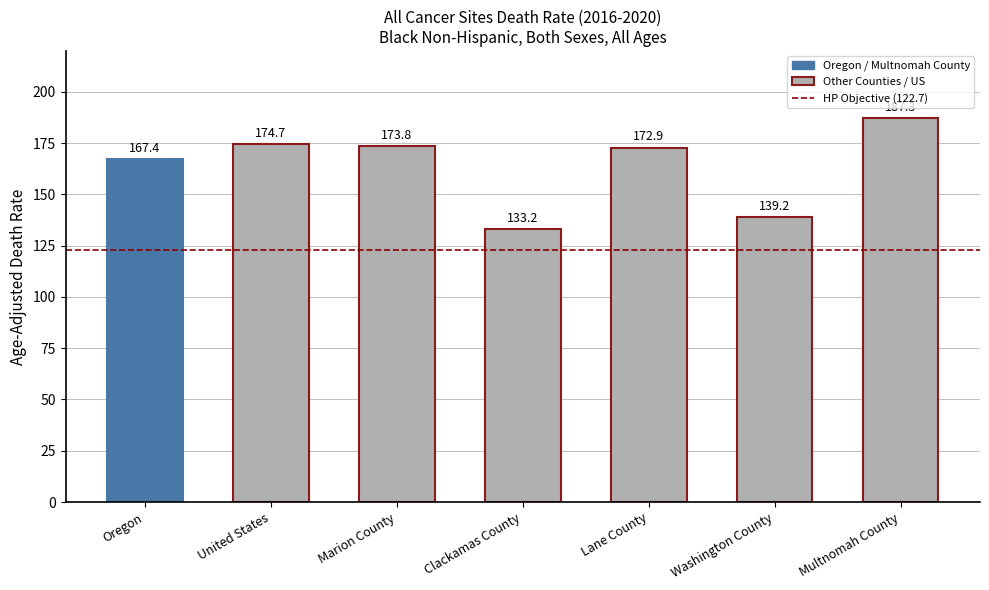

List the labels in order of value, largest first.

Multnomah County, United States, Marion County, Lane County, Oregon, Washington County, Clackamas County